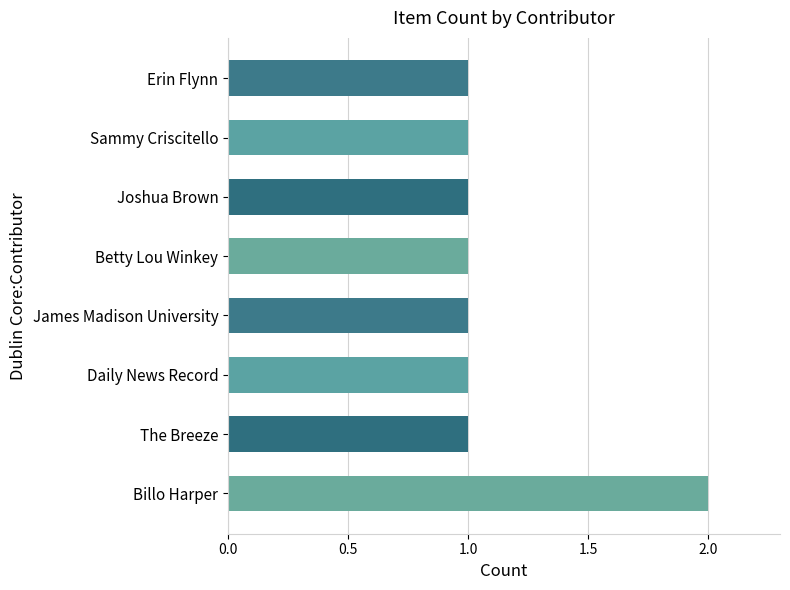

True or false: the data shows 2 at Billo Harper.

True